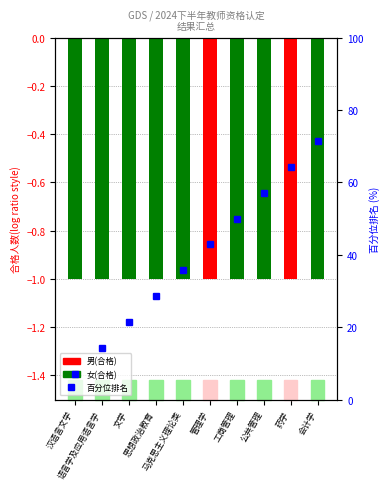

What is the label of the 4th bar from the left?

思想政治教育